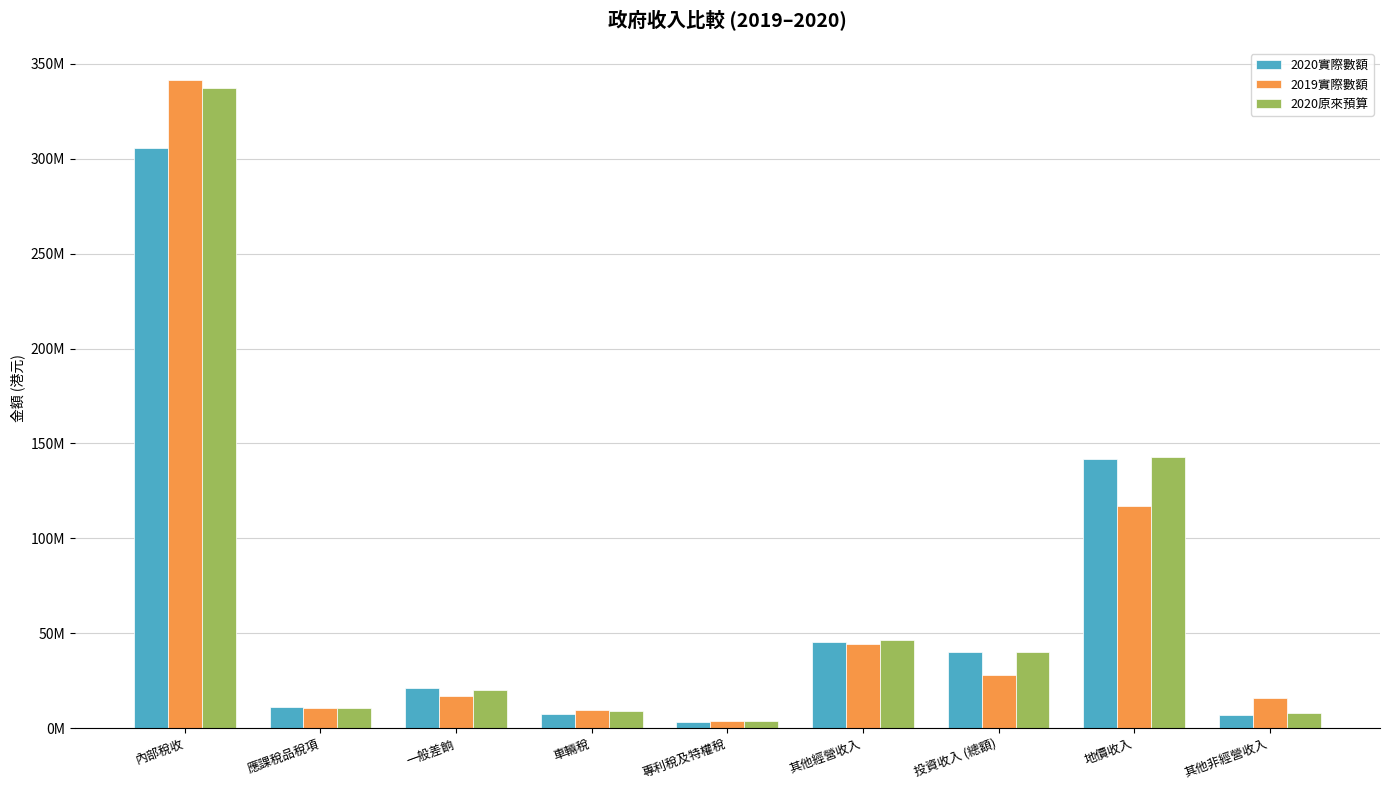

What value does the 2020實際數額 series have at 內部稅收, to the nearest 10?

305675920